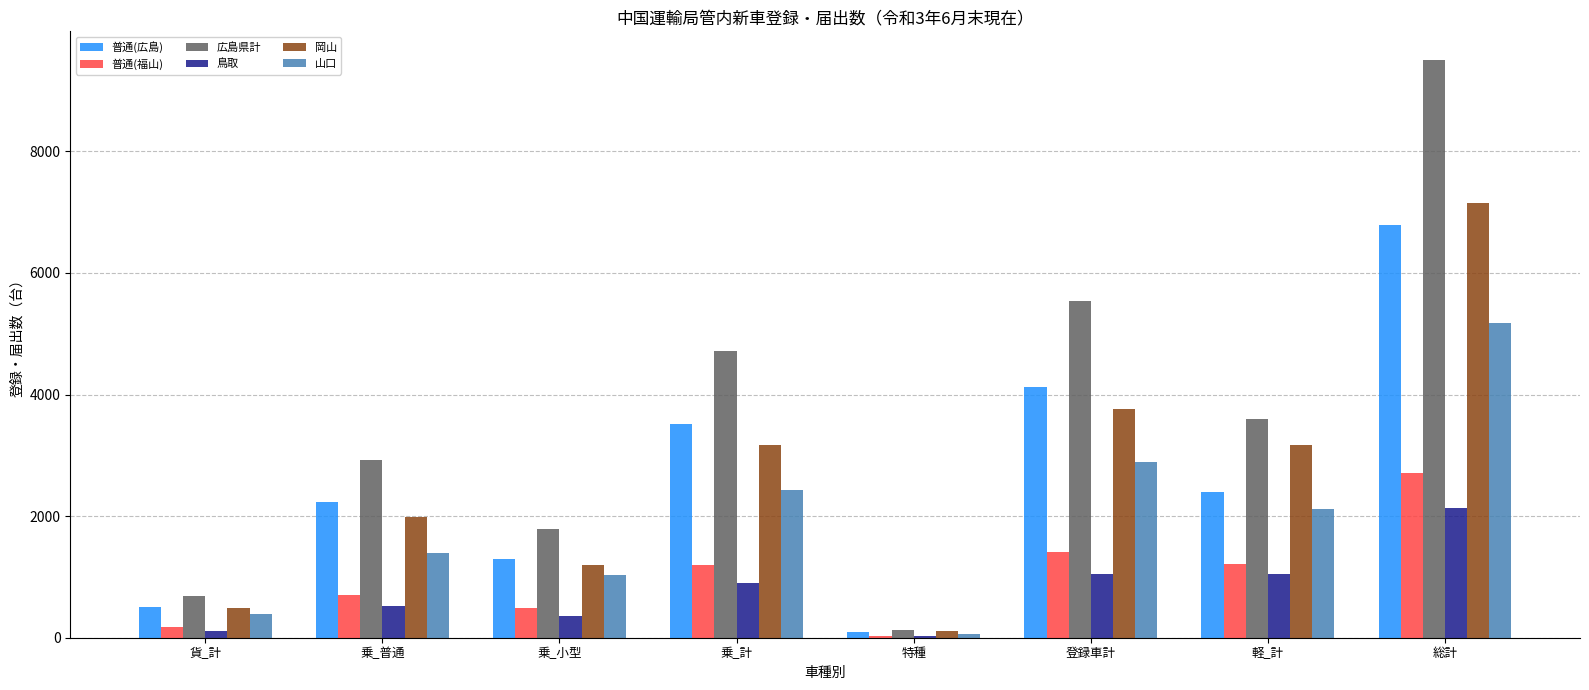

Is the value of 普通(広島) at 総計 greater than the value of 広島県計 at 総計?

No